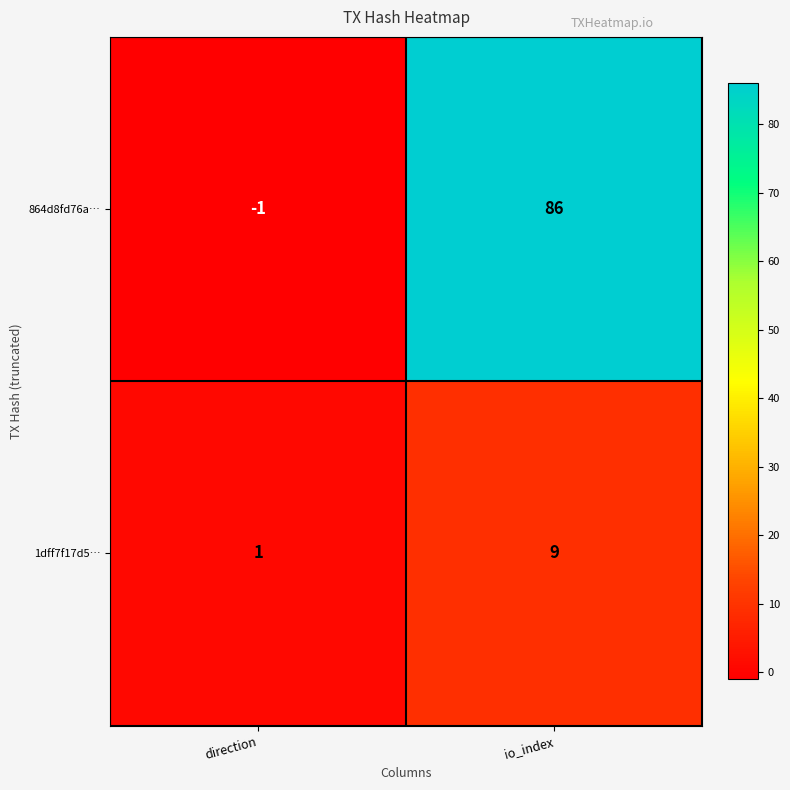

At which label is 864d8fd76a… closest to 42?

direction